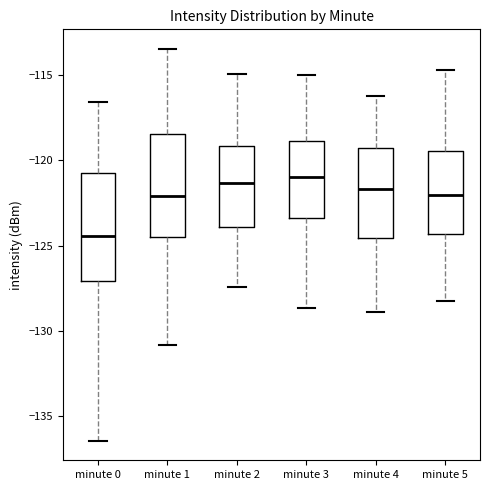

Reading left to right, transcribe this box plot: for each box, give where its median line is, the range the box spans, and where its two whiskers end, as read against the y-axis. The values are not printed on the chart, so give them approximately, as read against the axis.

minute 0: median -124.5, box -127.0 to -120.5, whiskers -136.5 to -116.5
minute 1: median -122.0, box -124.5 to -118.5, whiskers -131.0 to -113.5
minute 2: median -121.5, box -124.0 to -119.0, whiskers -127.5 to -115.0
minute 3: median -121.0, box -123.5 to -119.0, whiskers -128.5 to -115.0
minute 4: median -121.5, box -124.5 to -119.5, whiskers -129.0 to -116.0
minute 5: median -122.0, box -124.5 to -119.5, whiskers -128.0 to -114.5